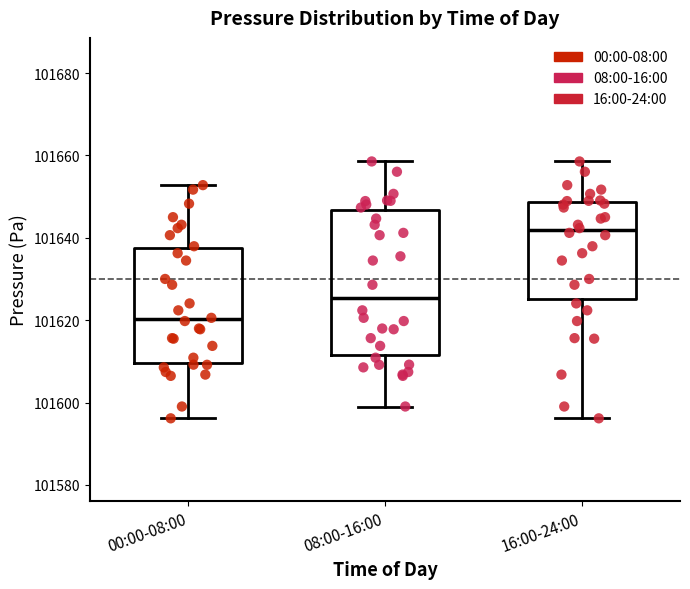

Reading left to right, transcribe this box plot: for each box, give where its median line is, the range the box spans, and where its two whiskers end, as read against the y-axis. The values are not printed on the chart, so give them approximately, as read against the axis.

00:00-08:00: median 101620, box 101610 to 101638, whiskers 101596 to 101652
08:00-16:00: median 101626, box 101612 to 101646, whiskers 101600 to 101658
16:00-24:00: median 101642, box 101626 to 101648, whiskers 101596 to 101658